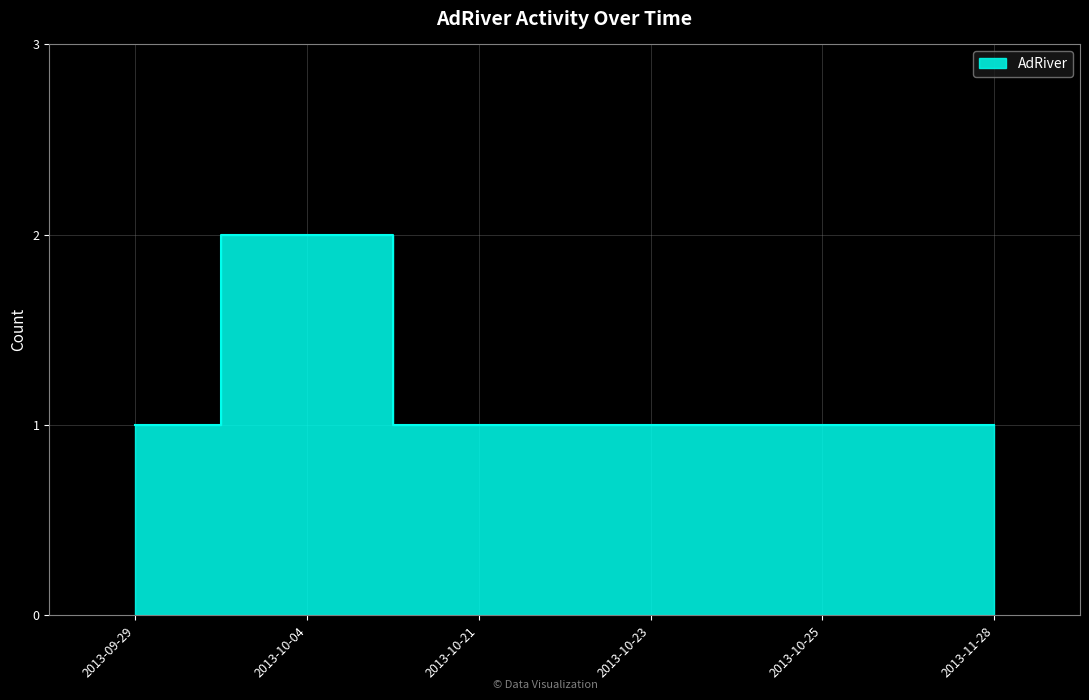

Reading right to left, transcribe all the data shown in this chart.

1	1	1	1	2	1